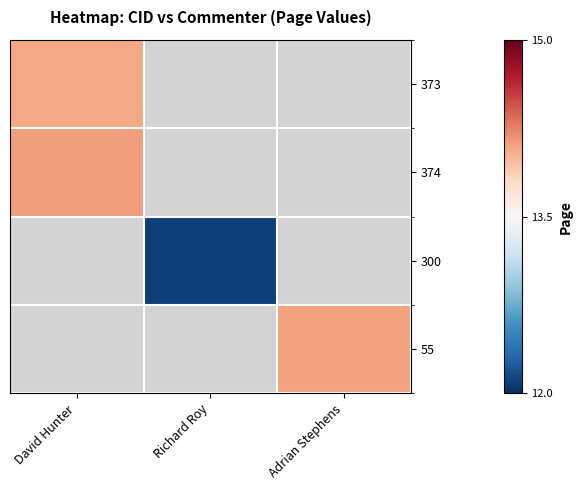

Rank the series by their maximum value, from highest to lowest.

374, 300, 55, 373